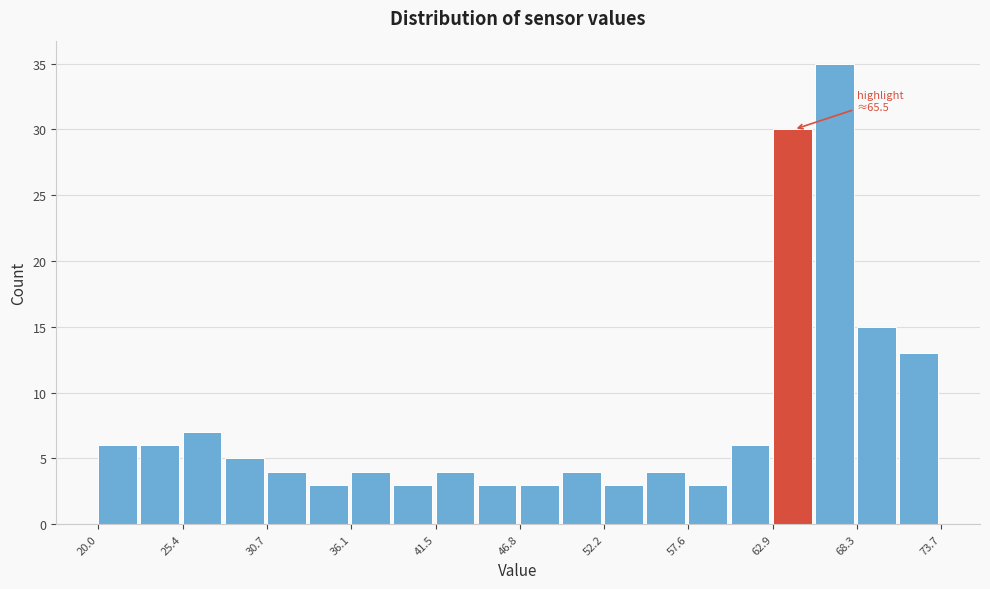

Around what value on the x-axis is the tallest bar? Give the approximate position of its centre, as read against the axis.

67